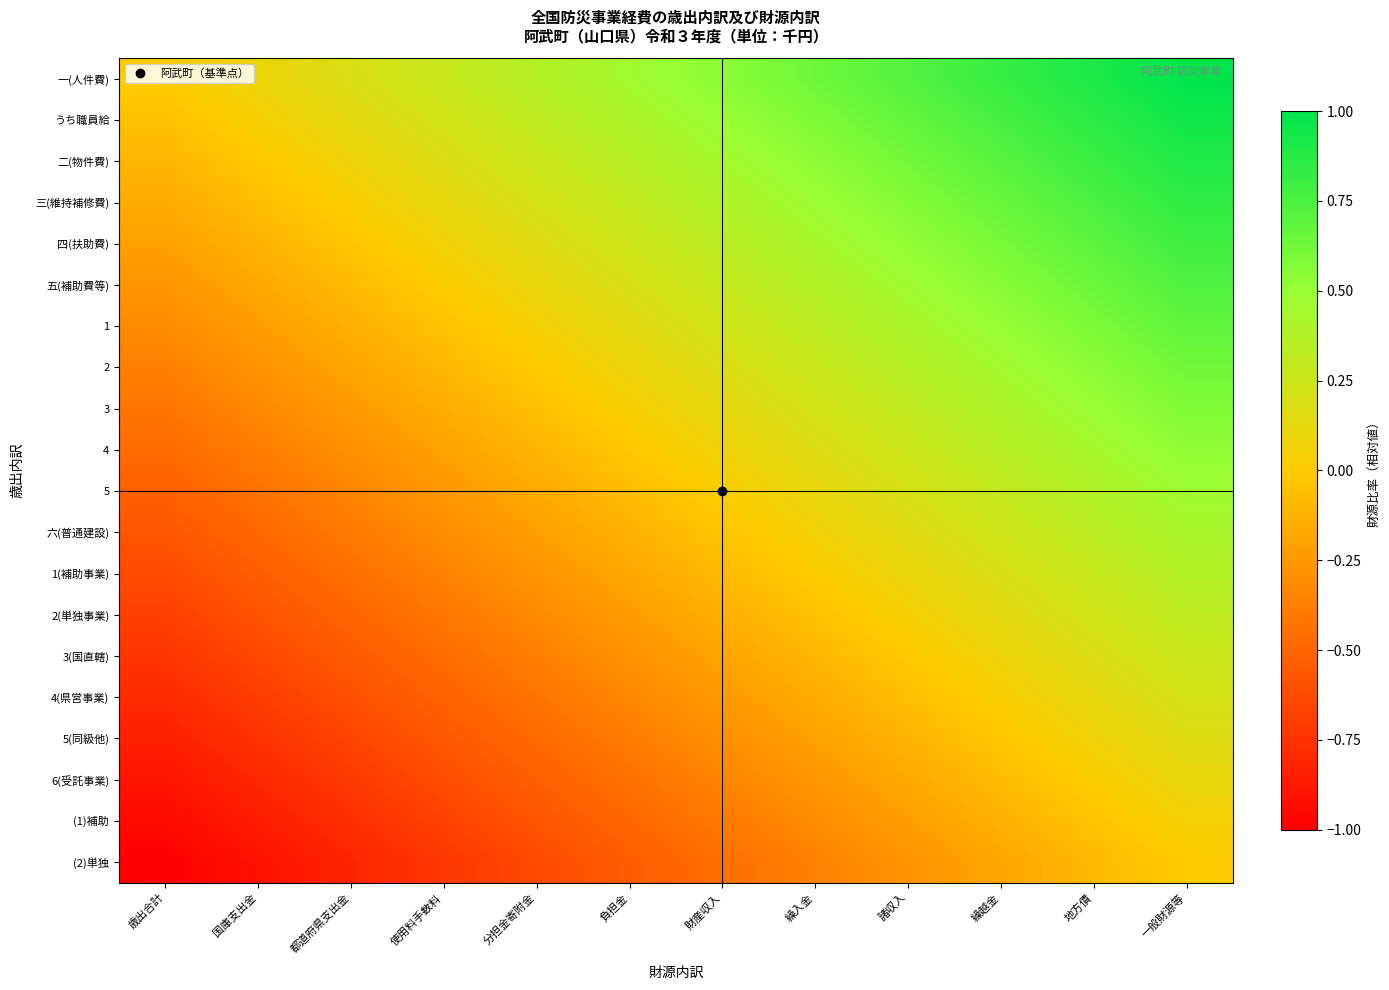

Reading left to right, transcribe all the data shown in this chart.

一(人件費): 歳出合計=0.0	国庫支出金=0.1	都道府県支出金=0.2	使用料手数料=0.3	分担金寄附金=0.4	負担金=0.5	財産収入=0.5	繰入金=0.6	諸収入=0.7	繰越金=0.8	地方債=0.9	一般財源等=1.0
うち職員給: 歳出合計=-0.1	国庫支出金=0.0	都道府県支出金=0.1	使用料手数料=0.2	分担金寄附金=0.3	負担金=0.4	財産収入=0.5	繰入金=0.6	諸収入=0.7	繰越金=0.8	地方債=0.9	一般財源等=0.9
二(物件費): 歳出合計=-0.1	国庫支出金=-0.0	都道府県支出金=0.1	使用料手数料=0.2	分担金寄附金=0.3	負担金=0.3	財産収入=0.4	繰入金=0.5	諸収入=0.6	繰越金=0.7	地方債=0.8	一般財源等=0.9
三(維持補修費): 歳出合計=-0.2	国庫支出金=-0.1	都道府県支出金=0.0	使用料手数料=0.1	分担金寄附金=0.2	負担金=0.3	財産収入=0.4	繰入金=0.5	諸収入=0.6	繰越金=0.7	地方債=0.8	一般財源等=0.8
四(扶助費): 歳出合計=-0.2	国庫支出金=-0.1	都道府県支出金=-0.0	使用料手数料=0.1	分担金寄附金=0.2	負担金=0.2	財産収入=0.3	繰入金=0.4	諸収入=0.5	繰越金=0.6	地方債=0.7	一般財源等=0.8
五(補助費等): 歳出合計=-0.3	国庫支出金=-0.2	都道府県支出金=-0.1	使用料手数料=0.0	分担金寄附金=0.1	負担金=0.2	財産収入=0.3	繰入金=0.4	諸収入=0.5	繰越金=0.6	地方債=0.6	一般財源等=0.7
1: 歳出合計=-0.3	国庫支出金=-0.2	都道府県支出金=-0.1	使用料手数料=-0.0	分担金寄附金=0.0	負担金=0.1	財産収入=0.2	繰入金=0.3	諸収入=0.4	繰越金=0.5	地方債=0.6	一般財源等=0.7
2: 歳出合計=-0.4	国庫支出金=-0.3	都道府県支出金=-0.2	使用料手数料=-0.1	分担金寄附金=-0.0	負担金=0.1	財産収入=0.2	繰入金=0.3	諸収入=0.4	繰越金=0.4	地方債=0.5	一般財源等=0.6
3: 歳出合計=-0.4	国庫支出金=-0.3	都道府県支出金=-0.2	使用料手数料=-0.1	分担金寄附金=-0.1	負担金=0.0	財産収入=0.1	繰入金=0.2	諸収入=0.3	繰越金=0.4	地方債=0.5	一般財源等=0.6
4: 歳出合計=-0.5	国庫支出金=-0.4	都道府県支出金=-0.3	使用料手数料=-0.2	分担金寄附金=-0.1	負担金=-0.0	財産収入=0.1	繰入金=0.2	諸収入=0.3	繰越金=0.3	地方債=0.4	一般財源等=0.5
5: 歳出合計=-0.5	国庫支出金=-0.4	都道府県支出金=-0.3	使用料手数料=-0.3	分担金寄附金=-0.2	負担金=-0.1	財産収入=0.0	繰入金=0.1	諸収入=0.2	繰越金=0.3	地方債=0.4	一般財源等=0.5
六(普通建設): 歳出合計=-0.6	国庫支出金=-0.5	都道府県支出金=-0.4	使用料手数料=-0.3	分担金寄附金=-0.2	負担金=-0.1	財産収入=-0.0	繰入金=0.1	諸収入=0.1	繰越金=0.2	地方債=0.3	一般財源等=0.4
1(補助事業): 歳出合計=-0.6	国庫支出金=-0.5	都道府県支出金=-0.4	使用料手数料=-0.4	分担金寄附金=-0.3	負担金=-0.2	財産収入=-0.1	繰入金=0.0	諸収入=0.1	繰越金=0.2	地方債=0.3	一般財源等=0.4
2(単独事業): 歳出合計=-0.7	国庫支出金=-0.6	都道府県支出金=-0.5	使用料手数料=-0.4	分担金寄附金=-0.3	負担金=-0.2	財産収入=-0.1	繰入金=-0.0	諸収入=0.0	繰越金=0.1	地方債=0.2	一般財源等=0.3
3(国直轄): 歳出合計=-0.7	国庫支出金=-0.6	都道府県支出金=-0.6	使用料手数料=-0.5	分担金寄附金=-0.4	負担金=-0.3	財産収入=-0.2	繰入金=-0.1	諸収入=-0.0	繰越金=0.1	地方債=0.2	一般財源等=0.3
4(県営事業): 歳出合計=-0.8	国庫支出金=-0.7	都道府県支出金=-0.6	使用料手数料=-0.5	分担金寄附金=-0.4	負担金=-0.3	財産収入=-0.2	繰入金=-0.2	諸収入=-0.1	繰越金=0.0	地方債=0.1	一般財源等=0.2
5(同級他): 歳出合計=-0.8	国庫支出金=-0.8	都道府県支出金=-0.7	使用料手数料=-0.6	分担金寄附金=-0.5	負担金=-0.4	財産収入=-0.3	繰入金=-0.2	諸収入=-0.1	繰越金=-0.0	地方債=0.1	一般財源等=0.2
6(受託事業): 歳出合計=-0.9	国庫支出金=-0.8	都道府県支出金=-0.7	使用料手数料=-0.6	分担金寄附金=-0.5	負担金=-0.4	財産収入=-0.3	繰入金=-0.3	諸収入=-0.2	繰越金=-0.1	地方債=0.0	一般財源等=0.1
(1)補助: 歳出合計=-0.9	国庫支出金=-0.9	都道府県支出金=-0.8	使用料手数料=-0.7	分担金寄附金=-0.6	負担金=-0.5	財産収入=-0.4	繰入金=-0.3	諸収入=-0.2	繰越金=-0.1	地方債=-0.0	一般財源等=0.1
(2)単独: 歳出合計=-1.0	国庫支出金=-0.9	都道府県支出金=-0.8	使用料手数料=-0.7	分担金寄附金=-0.6	負担金=-0.5	財産収入=-0.5	繰入金=-0.4	諸収入=-0.3	繰越金=-0.2	地方債=-0.1	一般財源等=0.0